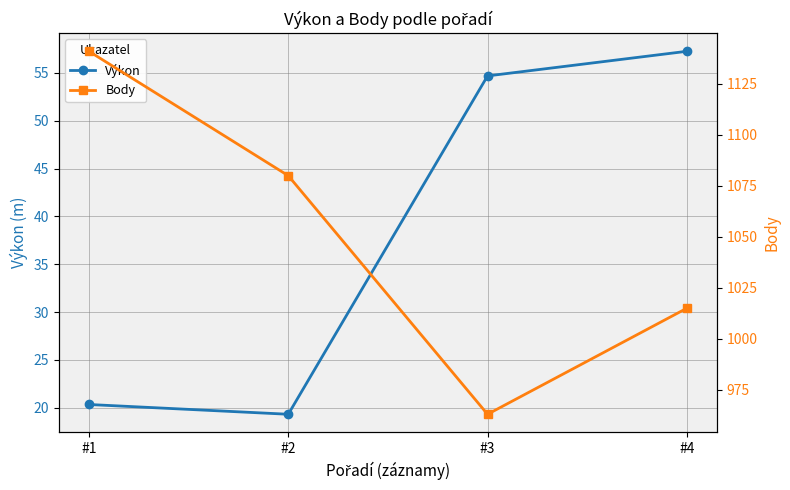

What is the total value across all series at #2?

1099.3